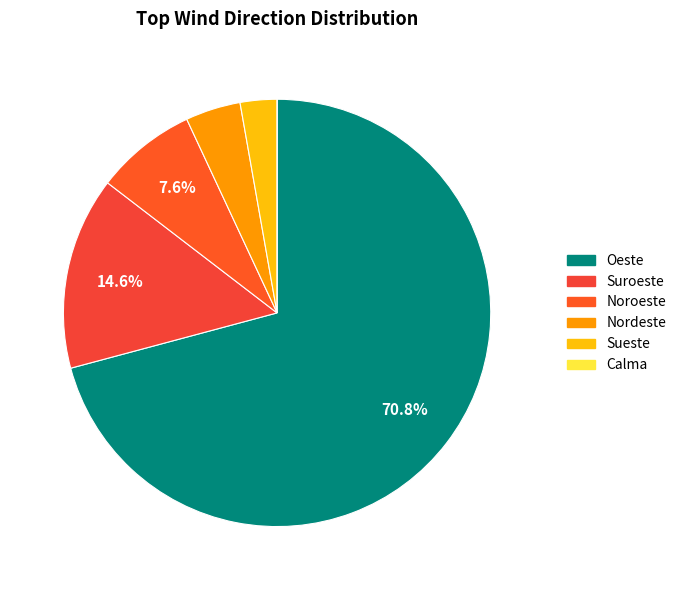

Is there a majority slice in this chart?

Yes